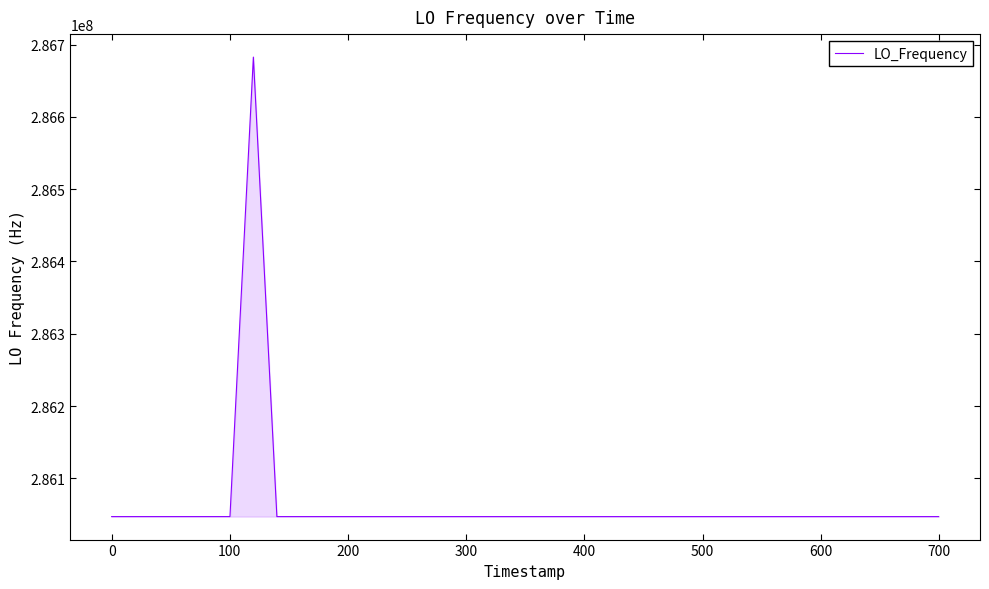

What is the smallest value displayed?

286046990.2